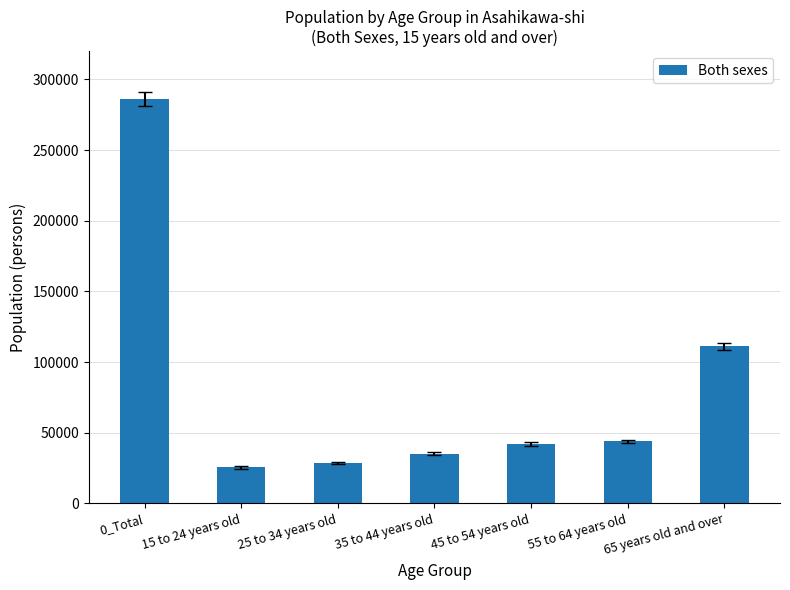

What is the change in value from 0_Total to 25 to 34 years old?

-257300